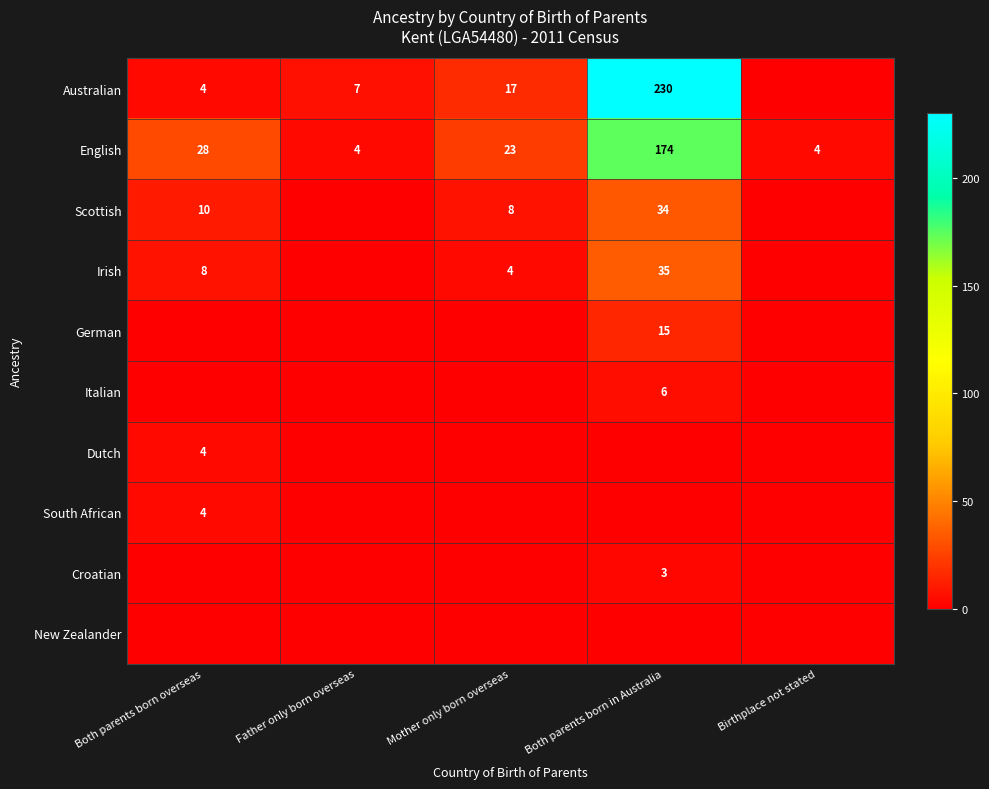

At which category is the sum across all series the highest?

Both parents born in Australia